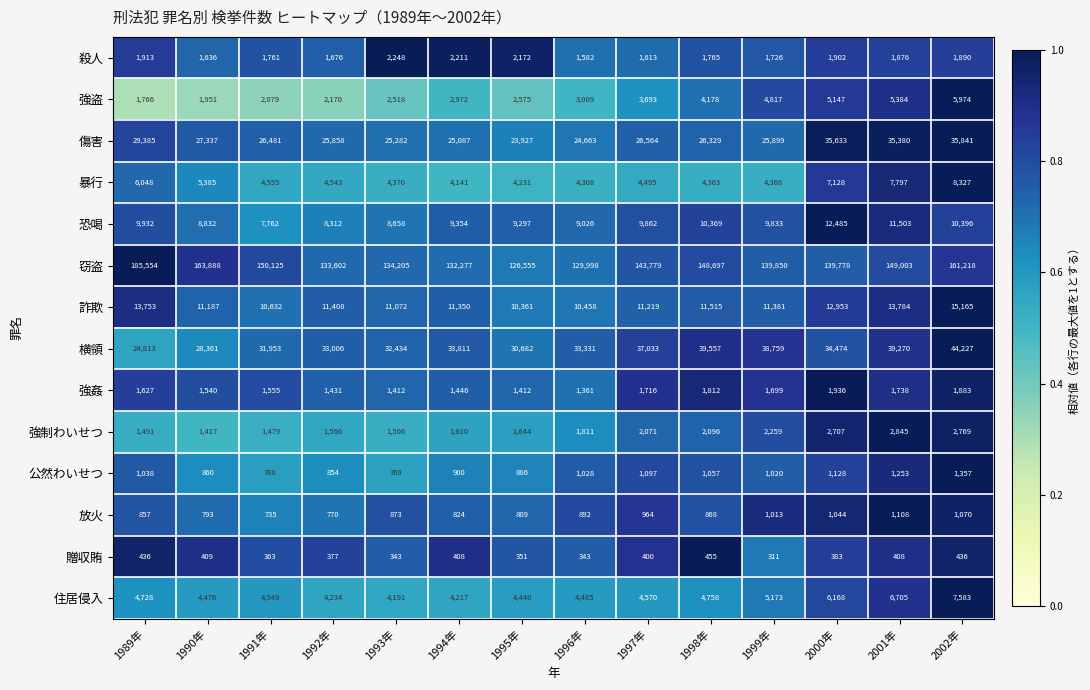

Which series changed the most between 1998年 and 1999年?

窃盗